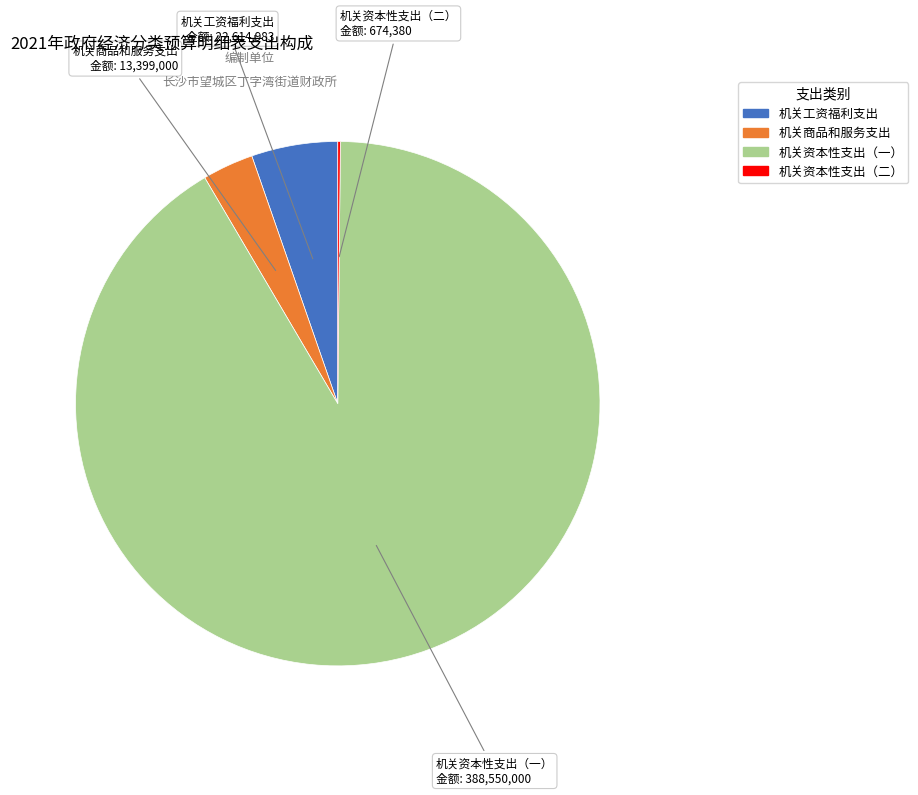

True or false: 机关工资福利支出 accounts for 5% of the total.

True